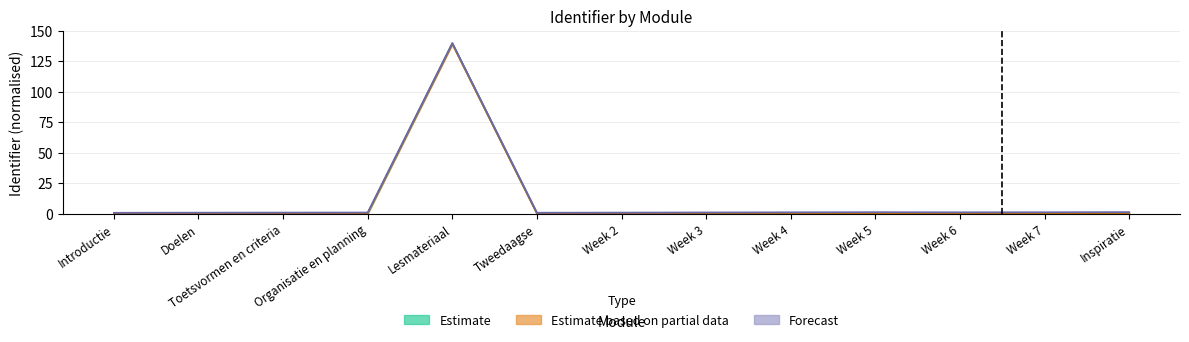

The Estimate series shows 139.7 at Lesmateriaal. True or false?

True